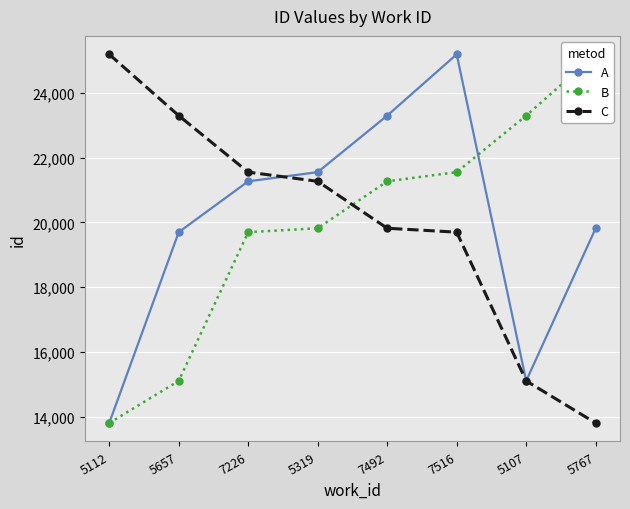

Which series ends up on top after the final intersection of C and A?

A